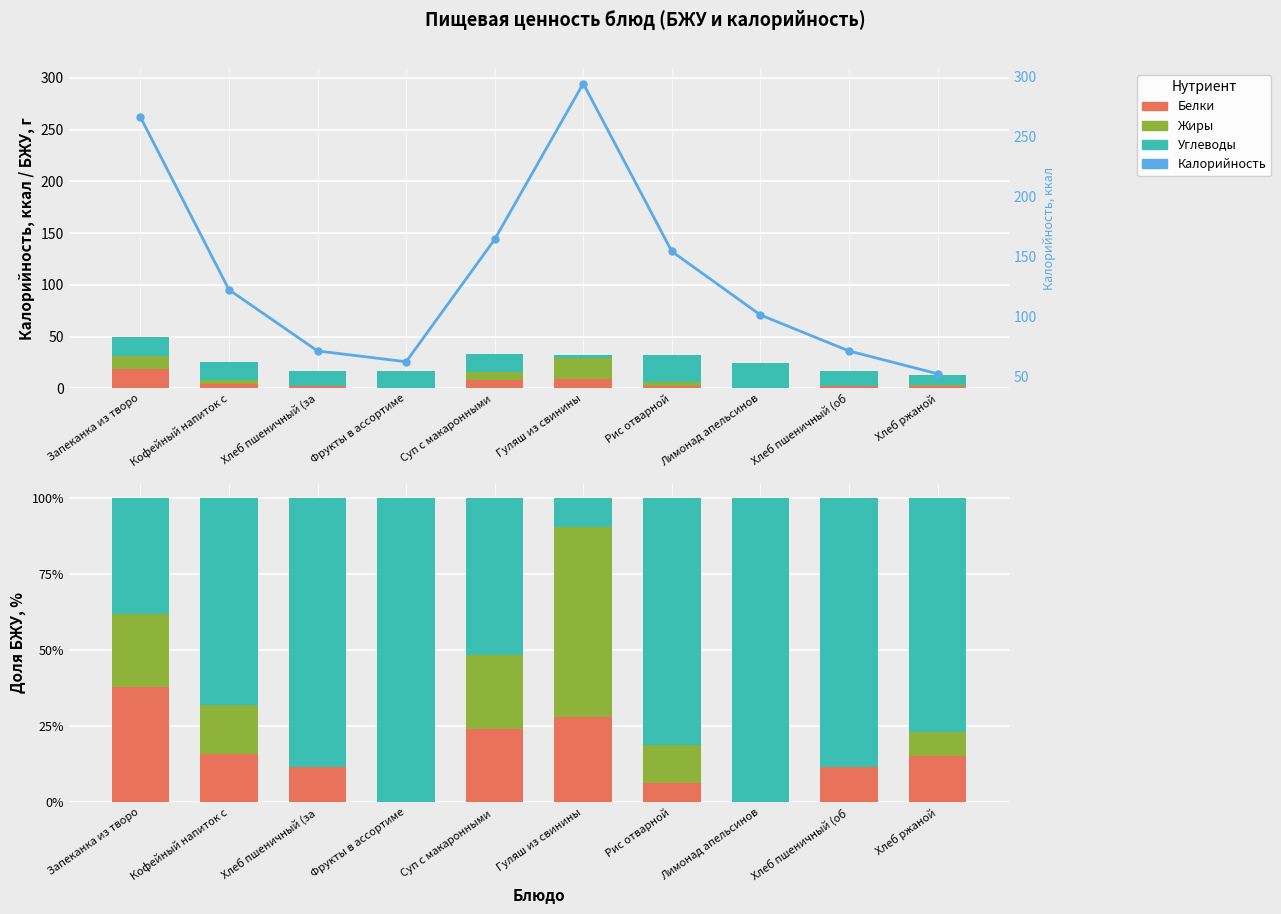

At which label does Жиры first exceed 12?

Запеканка из творо